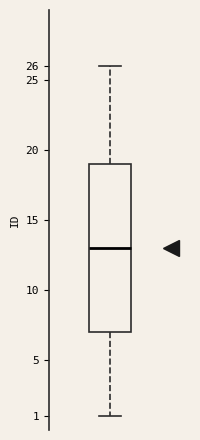

Transcribe this box plot: give where the median line is, the range the box spans, and where the two whiskers end, as read against the y-axis. The values are not printed on the chart, so give them approximately, as read against the axis.

median 13, box 7 to 19, whiskers 1 to 26